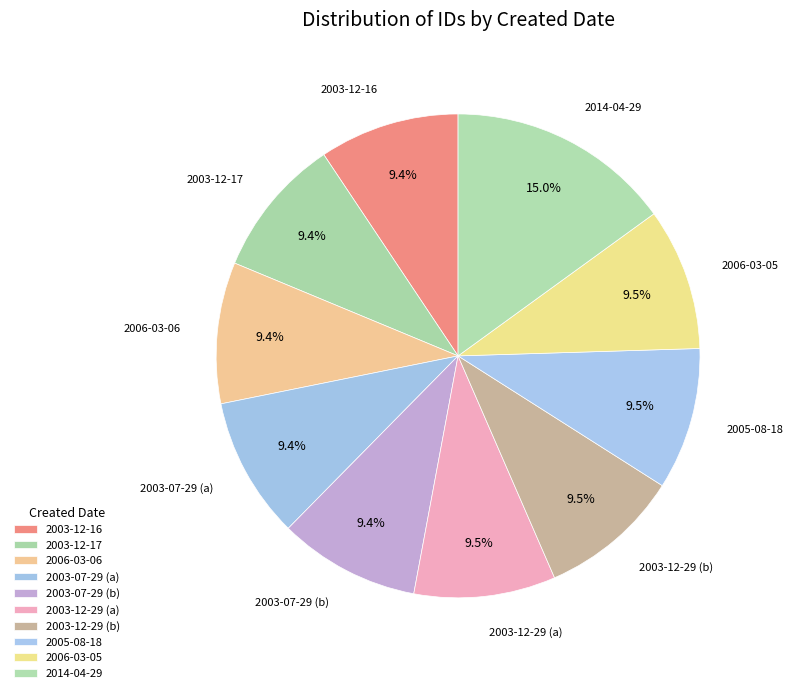

True or false: 2003-07-29 (b) accounts for 9% of the total.

True